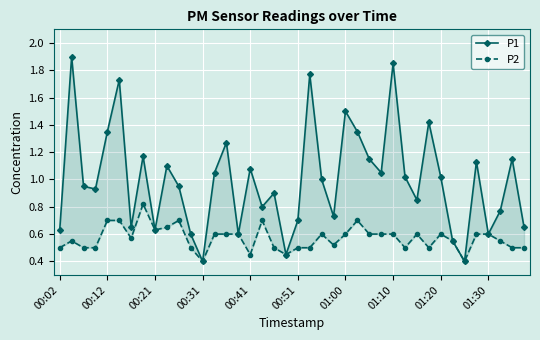

True or false: P2 and P1 cross at least once.

False